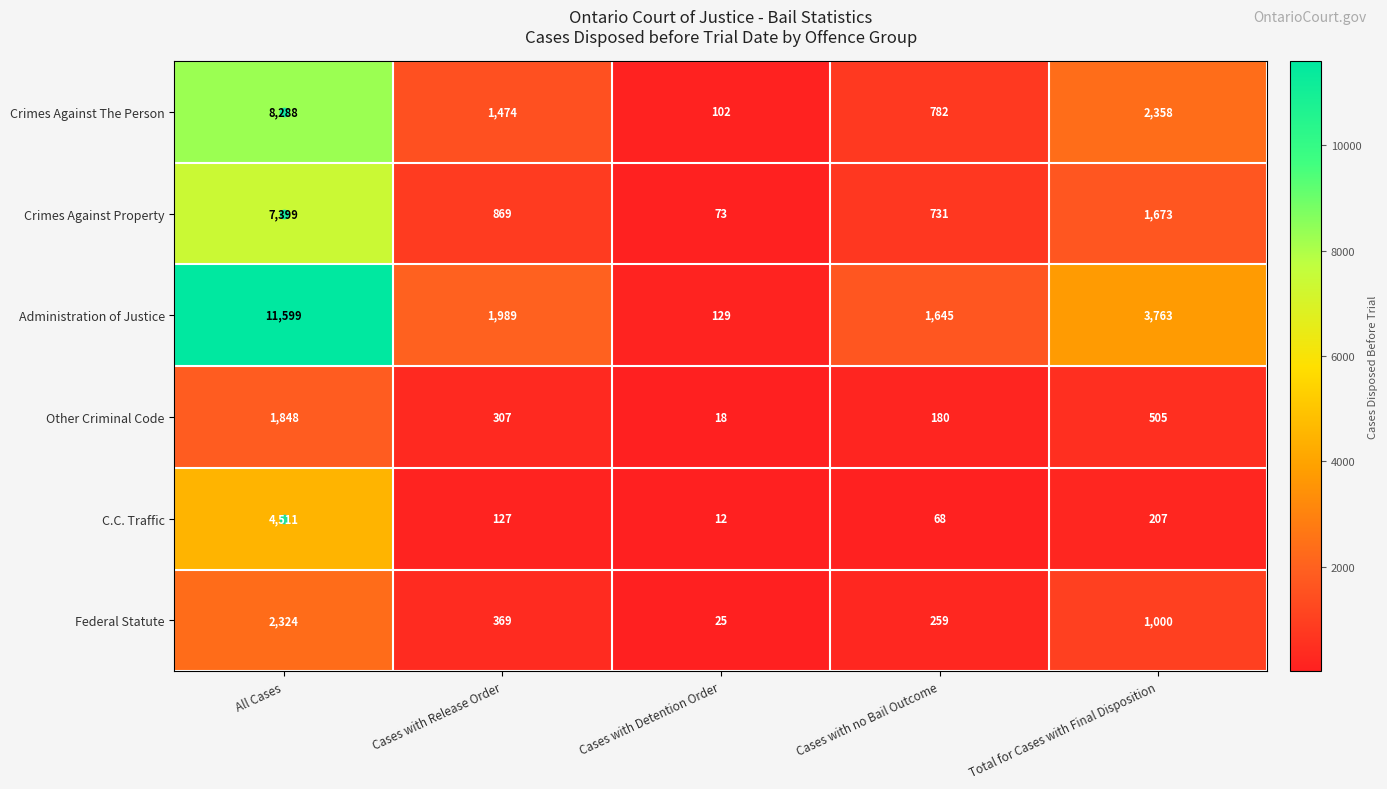

Between All Cases and Cases with Detention Order, which series saw the biggest shift?

Administration of Justice